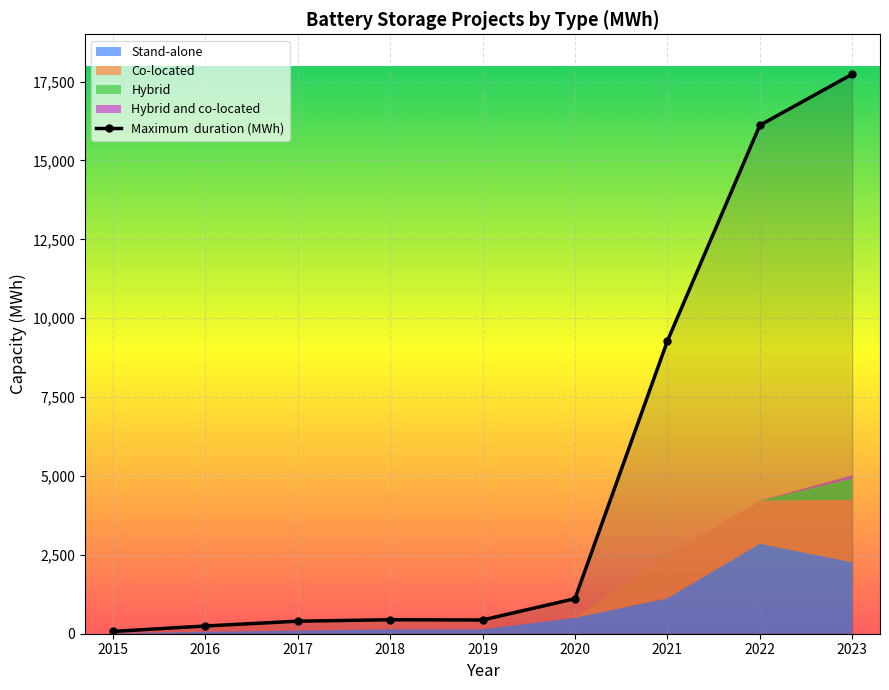

What is the value of the 6th point from the left?

1111.9